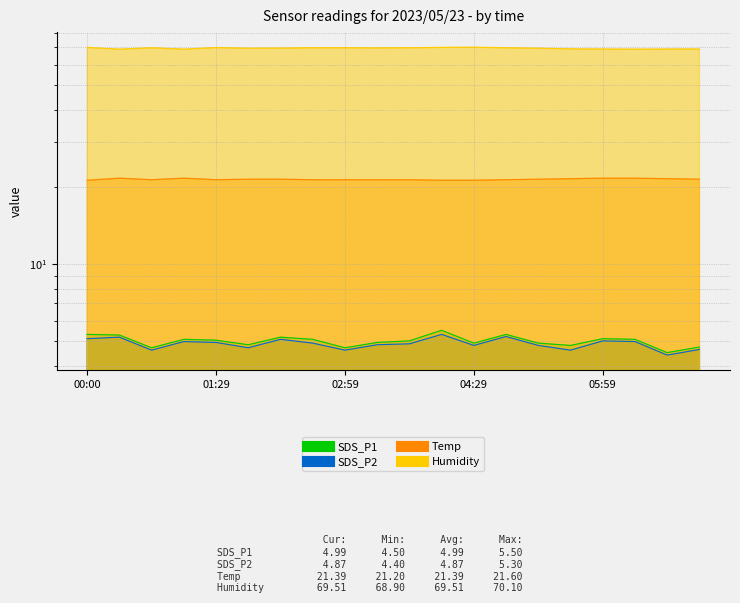

What is the maximum value shown in the chart?

70.1